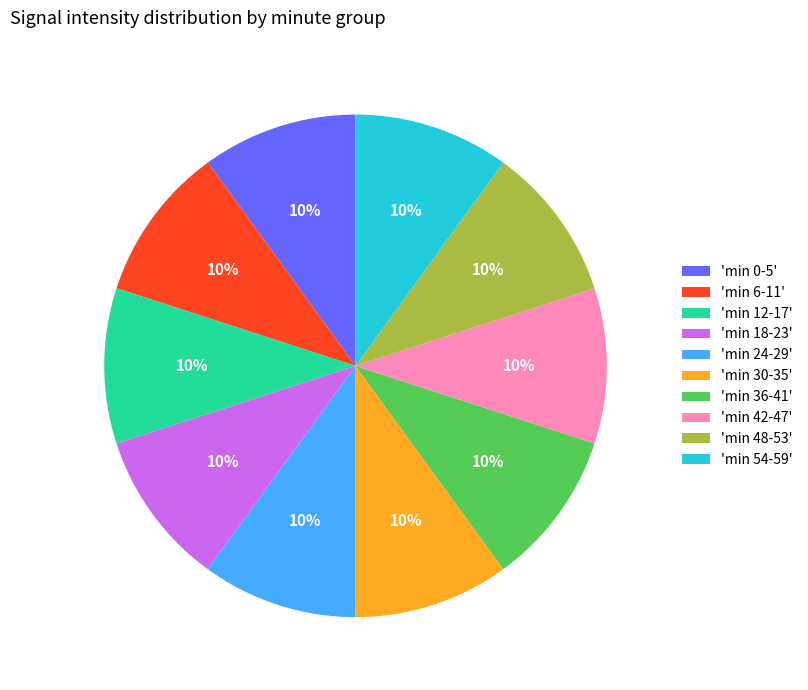

To the nearest percent, what is the average slice percentage?

10%